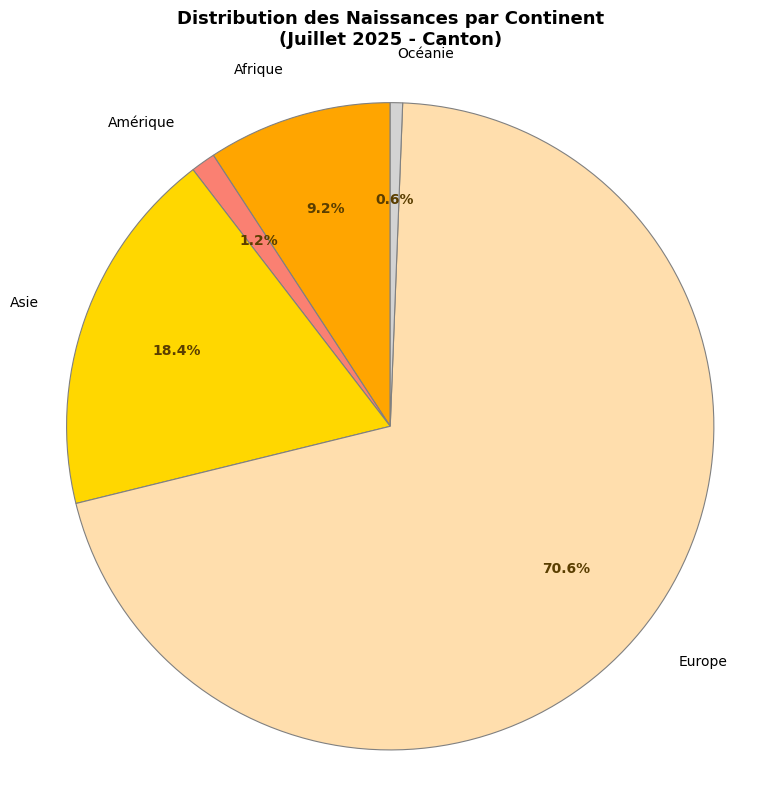

What percentage is NOT represented by Afrique?

90.8%